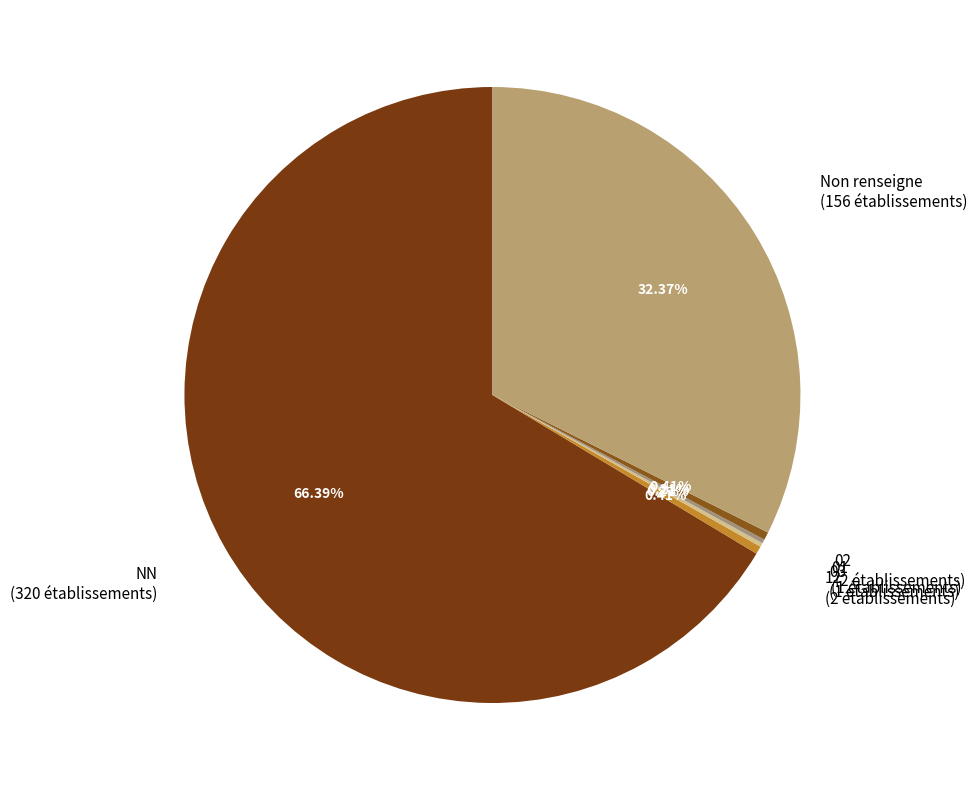

Which slice represents more than half of the pie?

NN